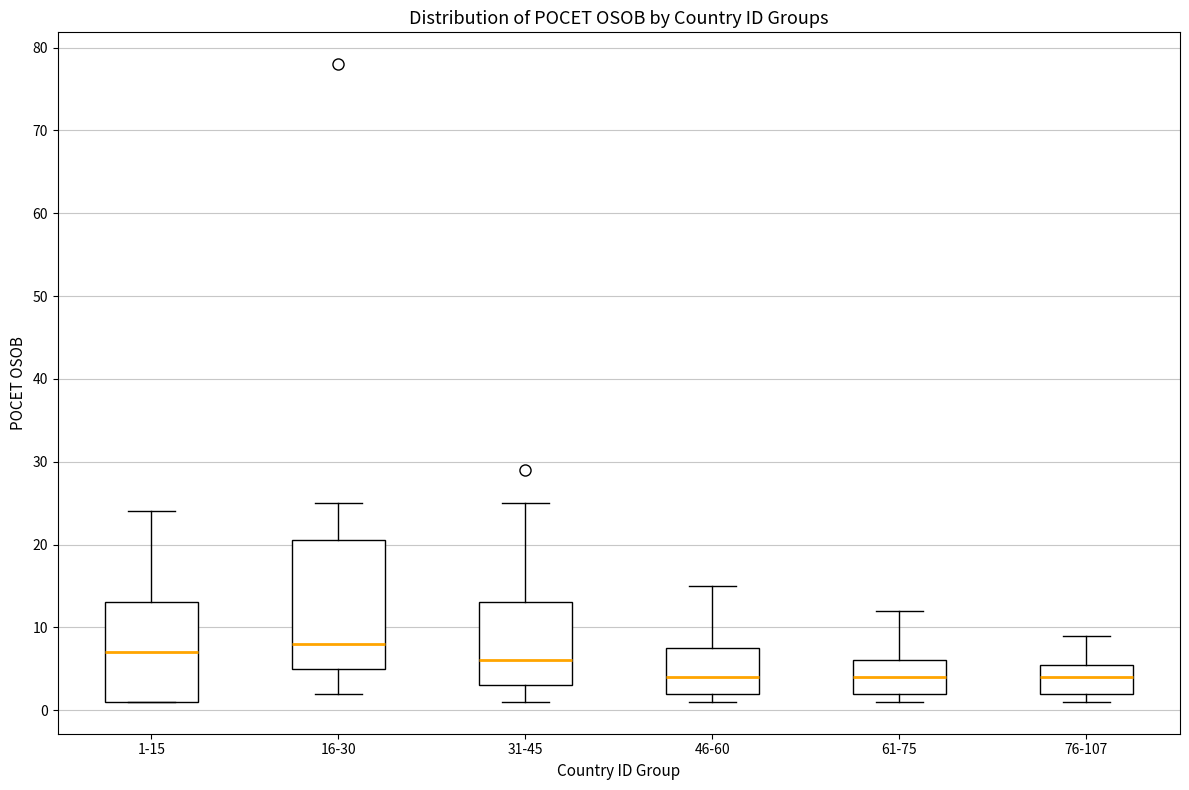

Reading left to right, transcribe this box plot: for each box, give where its median line is, the range the box spans, and where its two whiskers end, as read against the y-axis. The values are not printed on the chart, so give them approximately, as read against the axis.

1-15: median 7, box 1 to 13, whiskers 1 to 24
16-30: median 8, box 5 to 21, whiskers 2 to 25
31-45: median 6, box 3 to 13, whiskers 1 to 25
46-60: median 4, box 2 to 8, whiskers 1 to 15
61-75: median 4, box 2 to 6, whiskers 1 to 12
76-107: median 4, box 2 to 6, whiskers 1 to 9